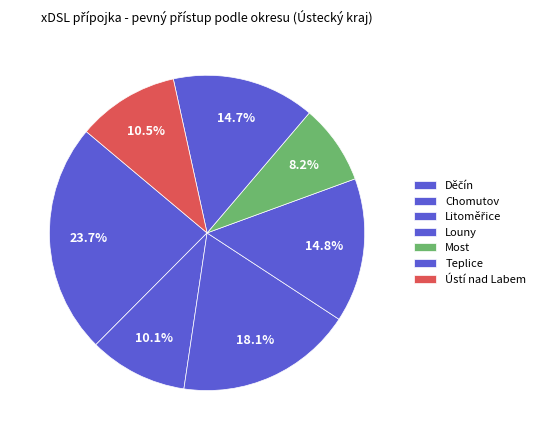

What percentage is NOT represented by Teplice?

85.3%